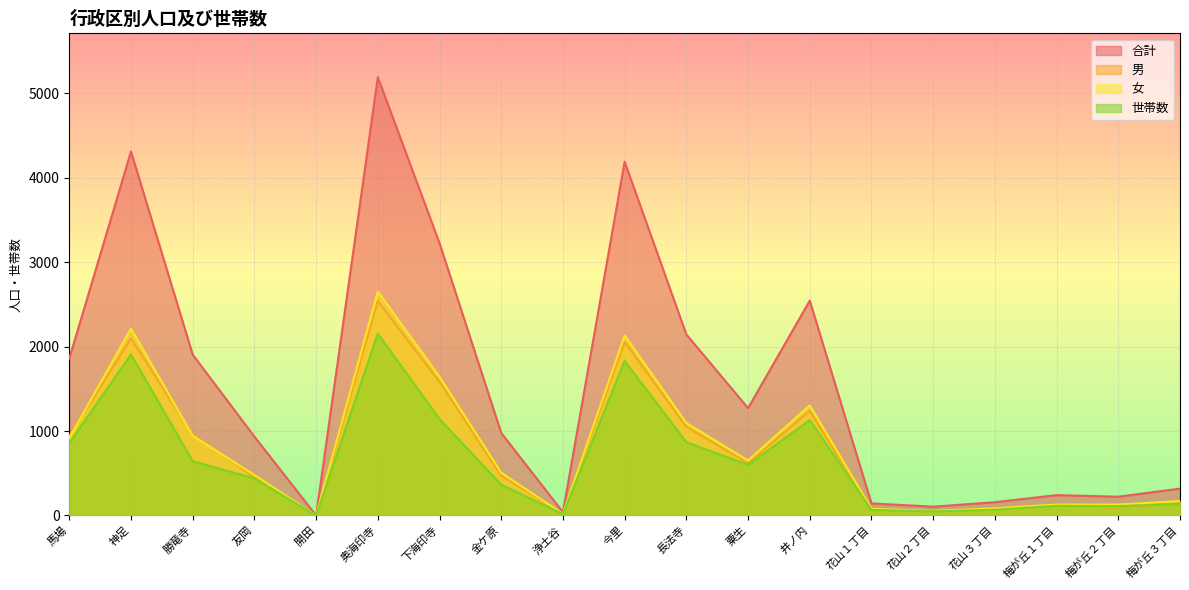

What is the maximum value for 合計?

5191